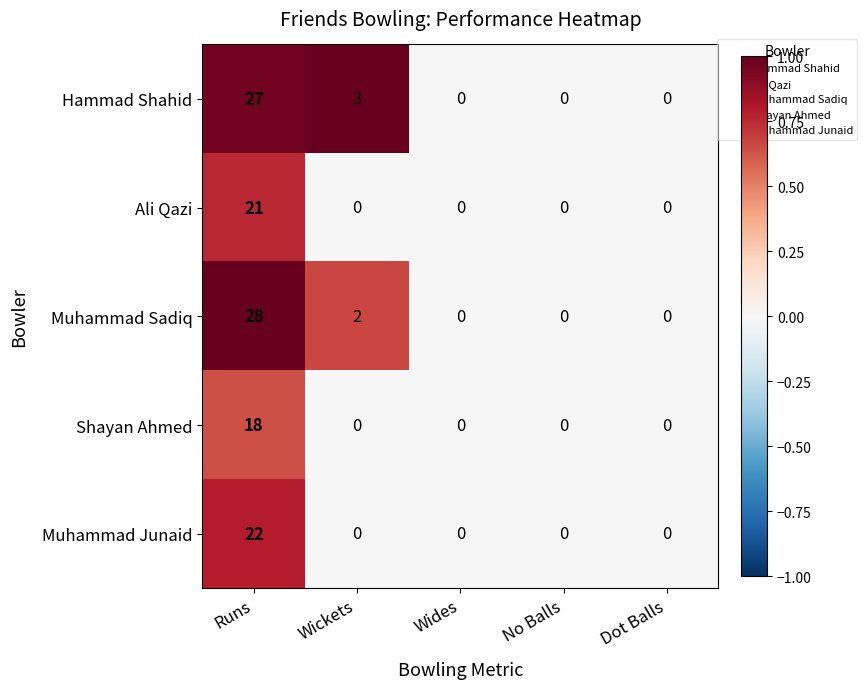

The value of Muhammad Sadiq at Dot Balls is 0. True or false?

True